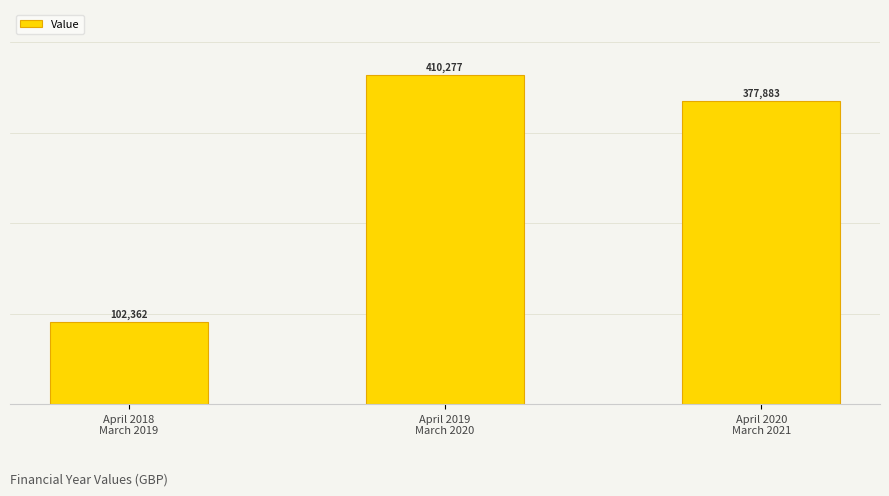

What is the average value?

296840.6